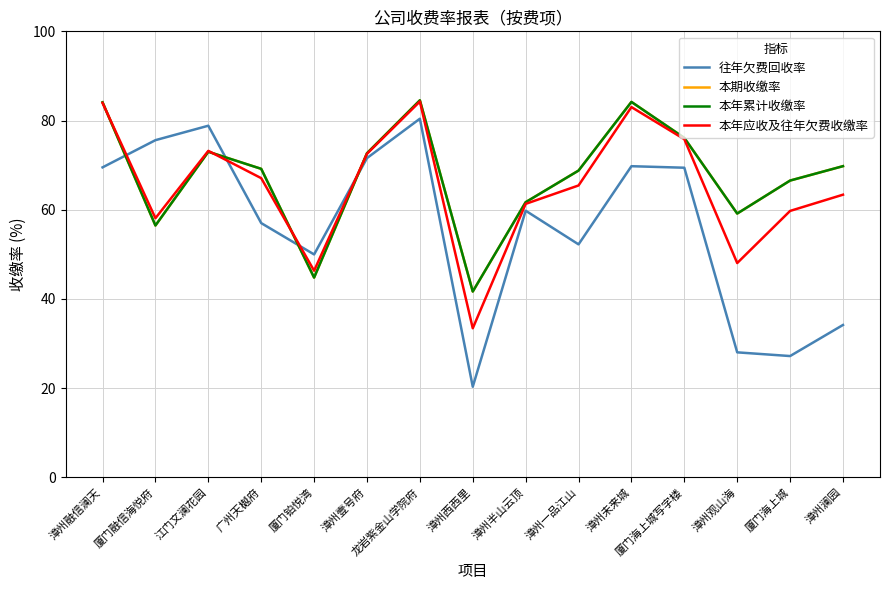

Reading left to right, list all the values displayed in this chart.

往年欠费回收率: 69.5	75.6	78.8	57.0	50.0	71.6	80.4	20.3	59.8	52.2	69.8	69.4	28.0	27.2	34.1
本期收缴率: 84.1	56.5	73.0	69.2	44.8	72.7	84.5	41.6	61.7	68.8	84.2	76.1	59.1	66.5	69.8
本年累计收缴率: 84.1	56.5	73.0	69.2	44.8	72.7	84.5	41.6	61.7	68.8	84.2	76.1	59.1	66.5	69.8
本年应收及往年欠费收缴率: 83.9	58.1	73.2	67.1	46.3	72.5	84.3	33.4	61.3	65.4	83.0	75.8	48.0	59.7	63.4